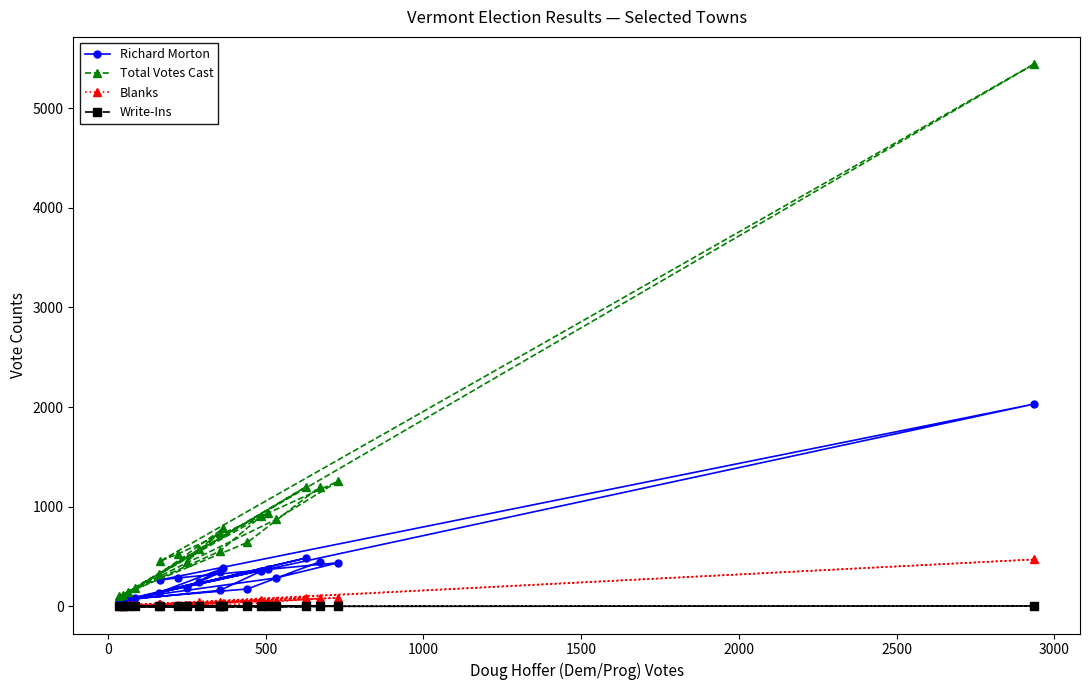

At how many categories does at least one series exceed 3927?

1